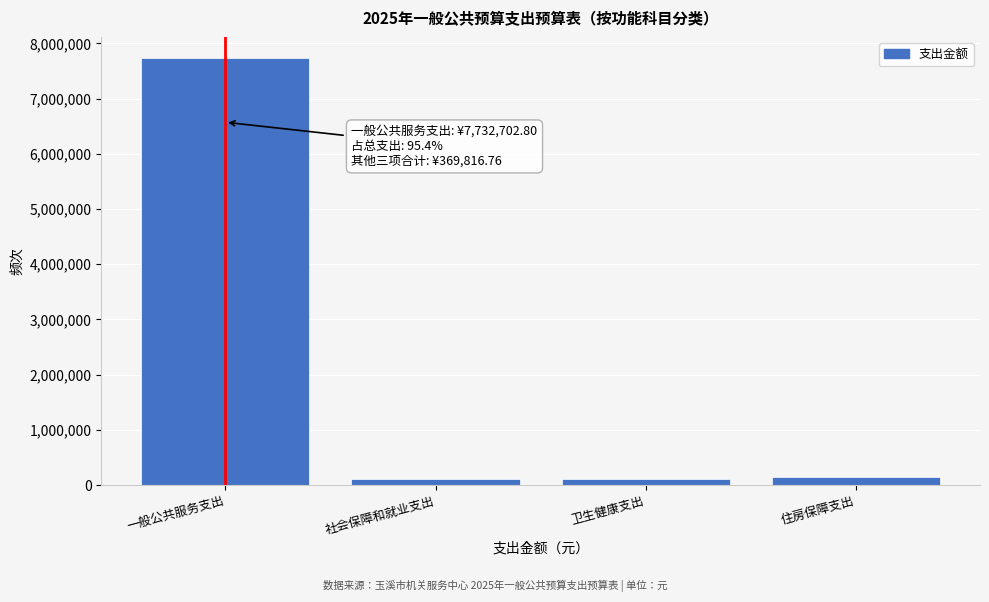

The value at 一般公共服务支出 is 13870120.4. True or false?

False